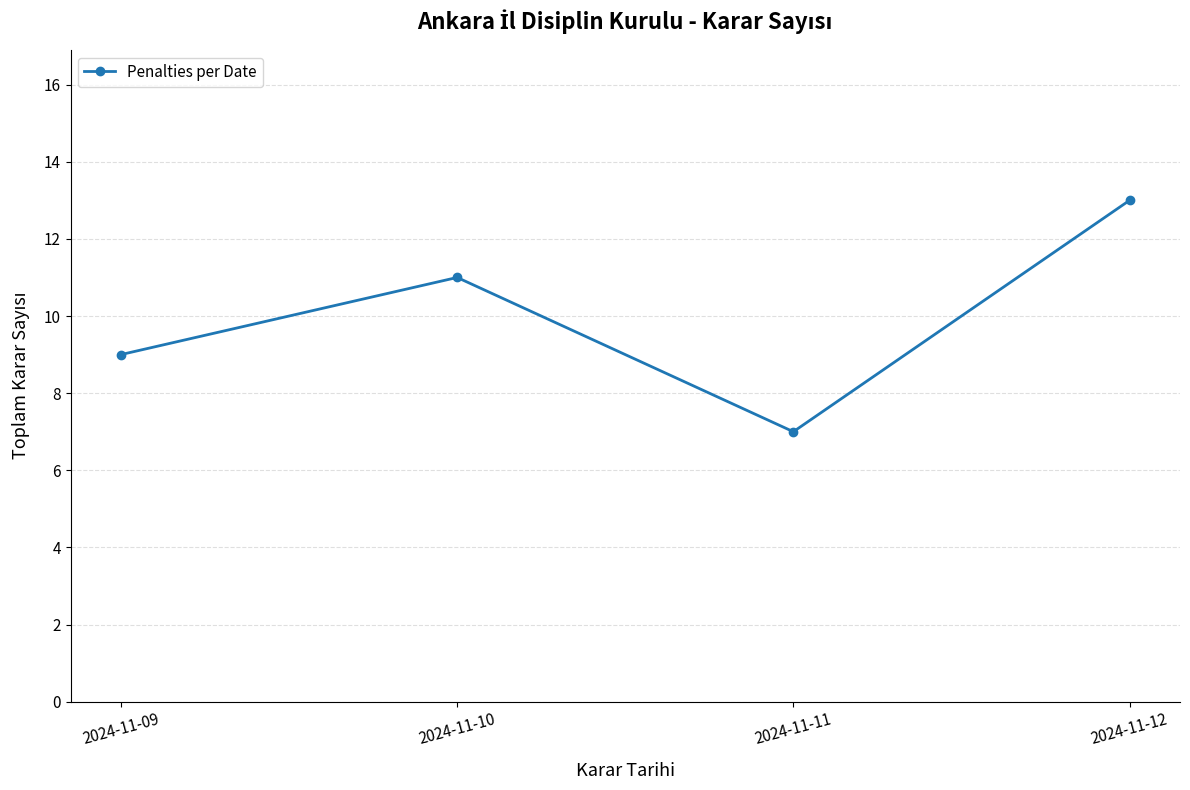

How many data points does each series have?

4